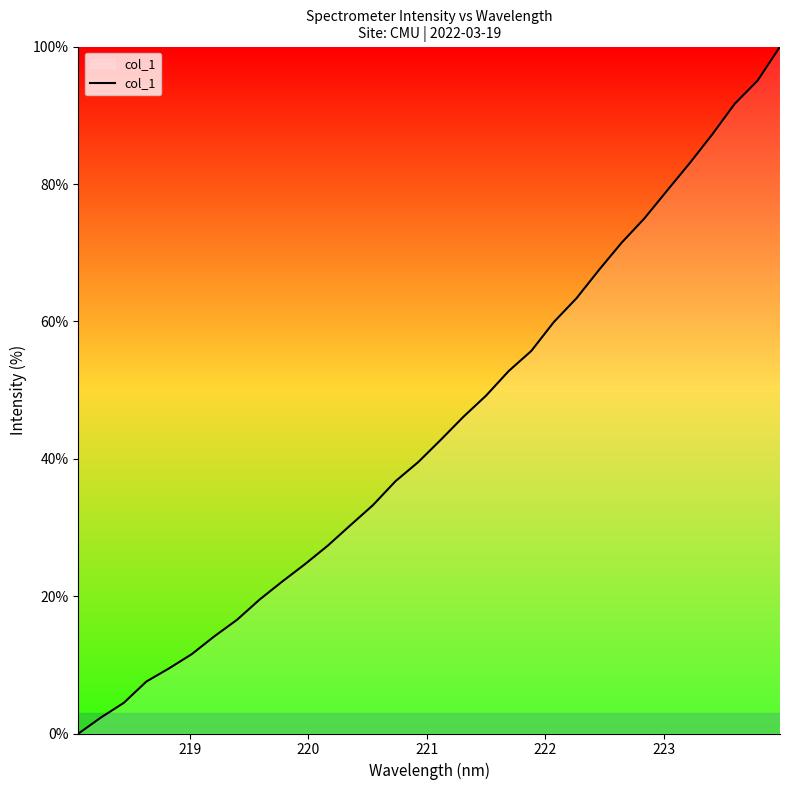

What is the difference between the maximum and minimum values?

100.0